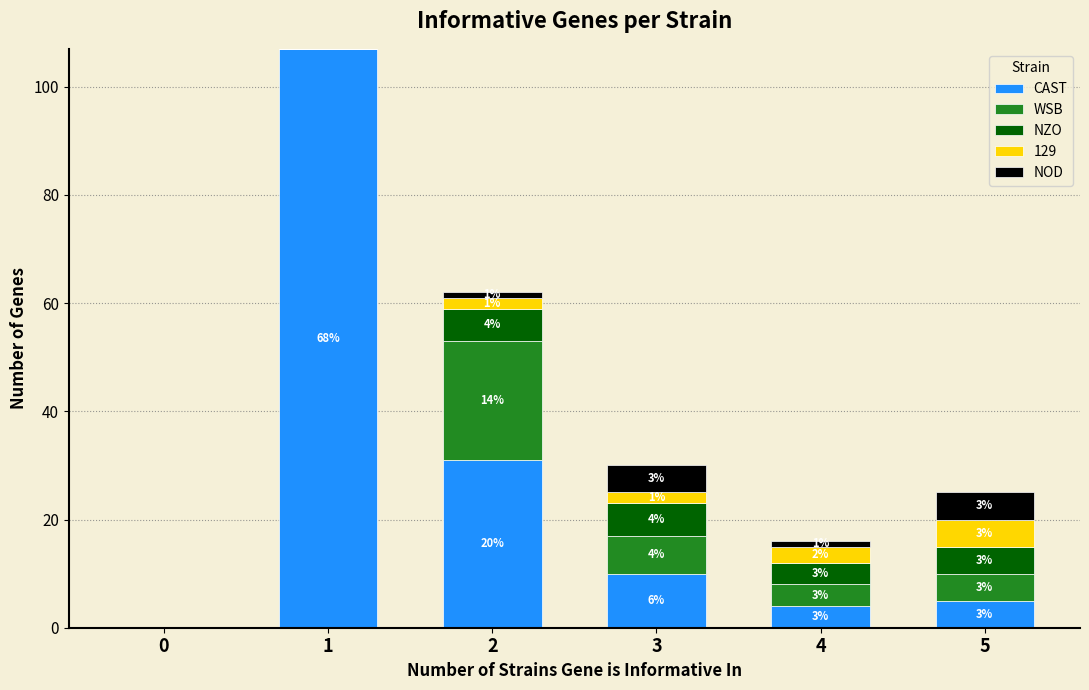

Reading left to right, list the values for the CAST series.

0=0	1=107	2=31	3=10	4=4	5=5